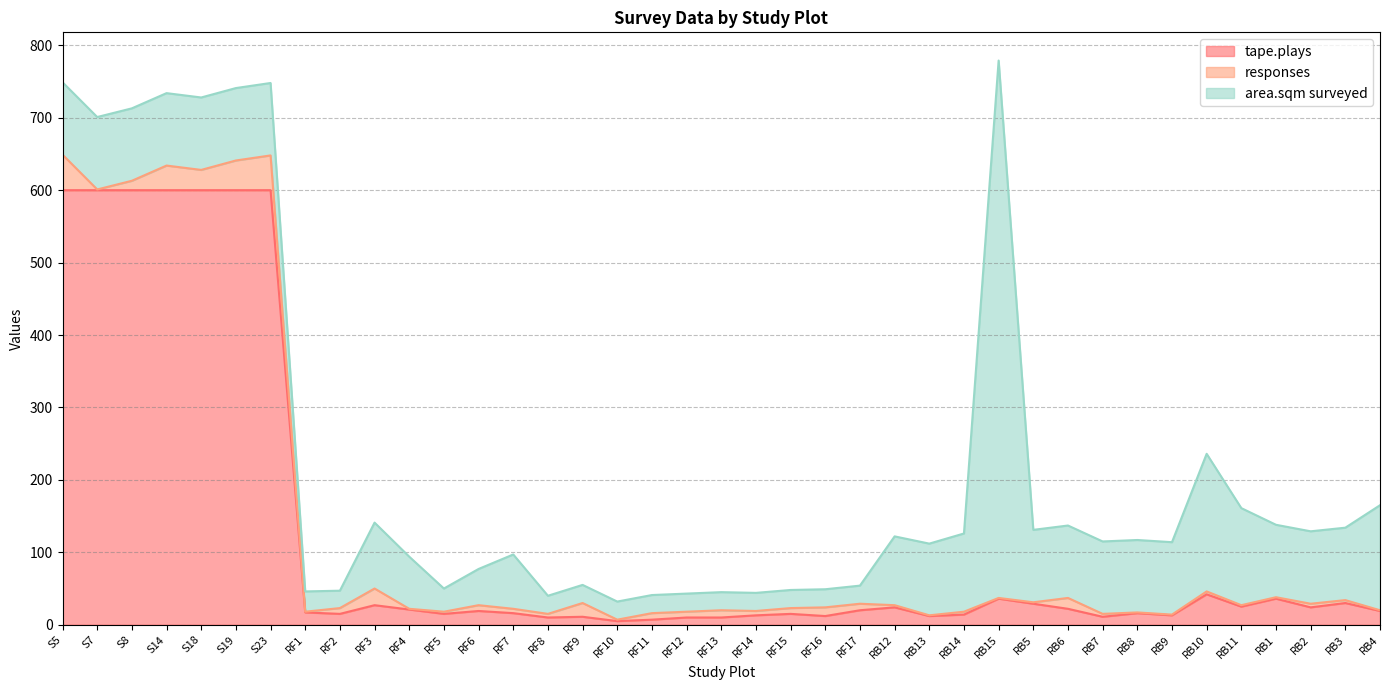

What is the spread (max minus min) of values at S23?

552